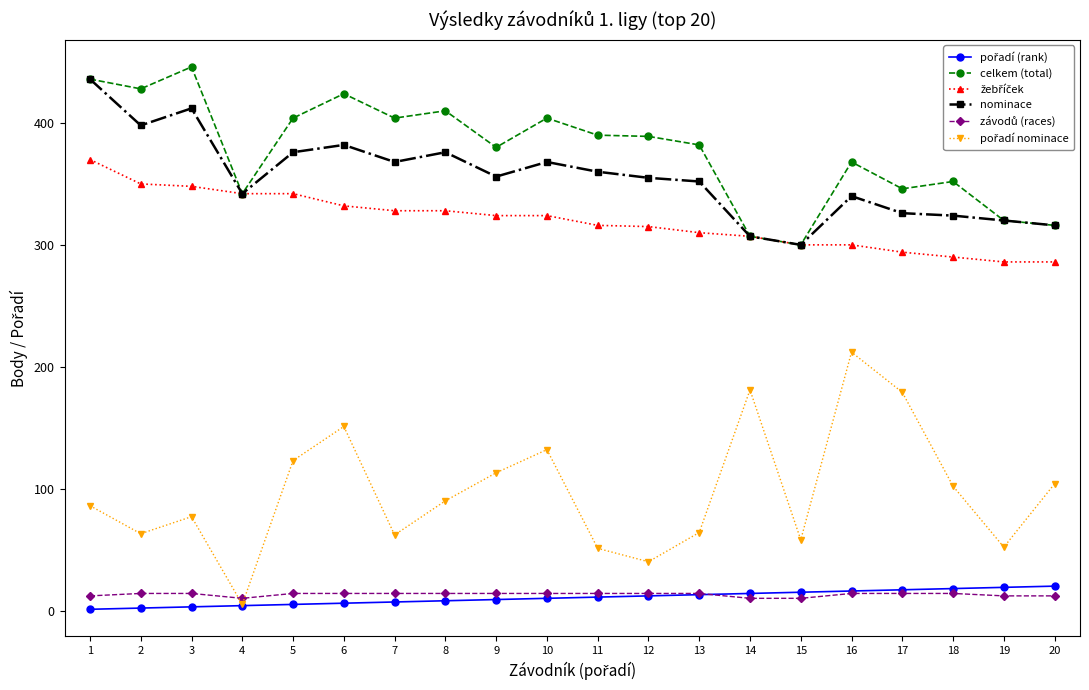

The nominace series shows 87 at 20. True or false?

False